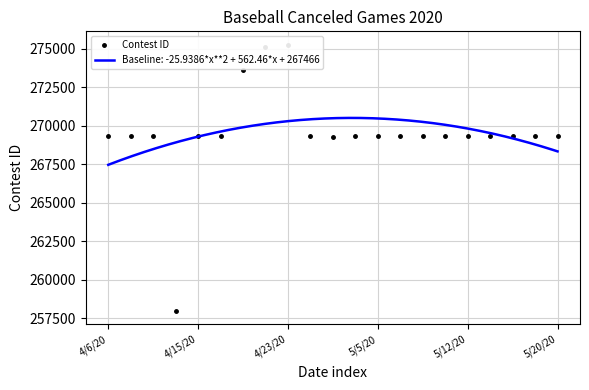

What is the maximum value for Baseline: -25.9386*x**2 + 562.46*x + 267466?

270514.9